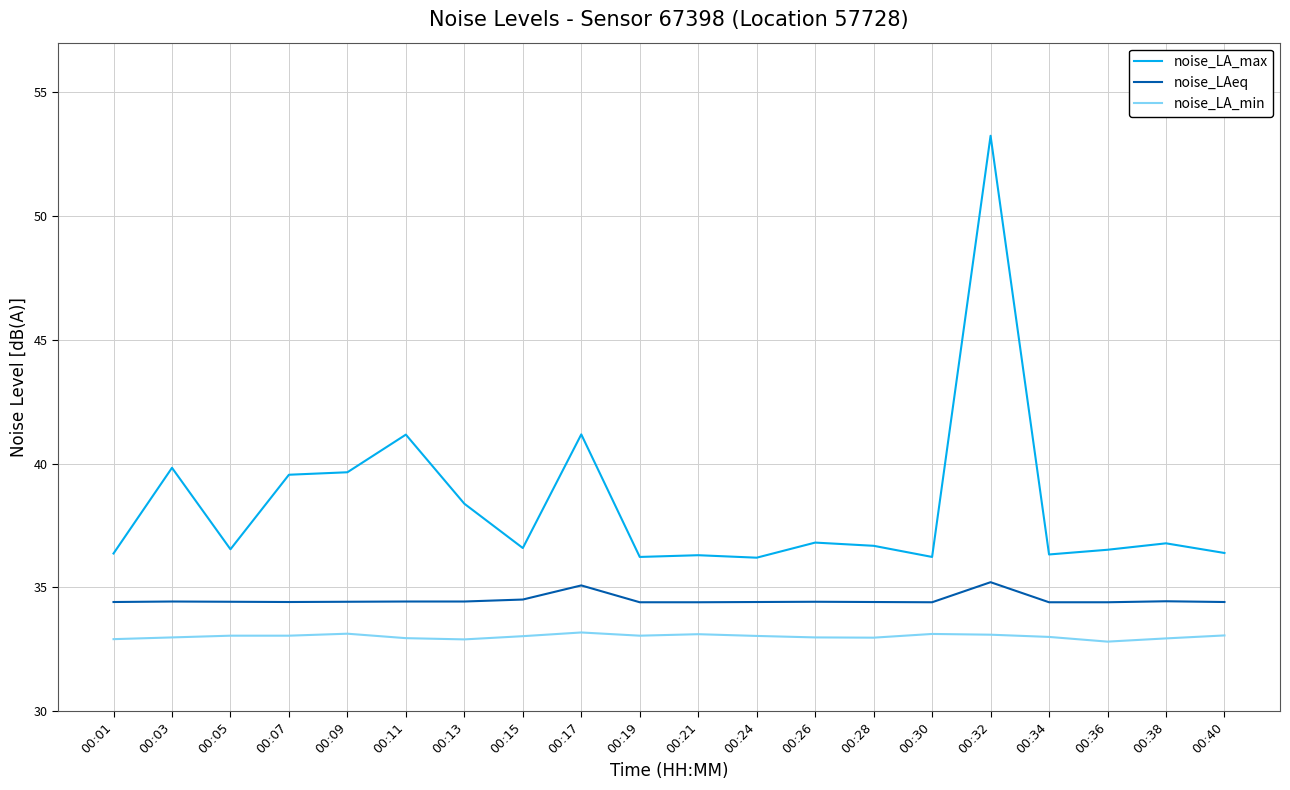

List the series in order of their peak value, lowest first.

noise_LA_min, noise_LAeq, noise_LA_max